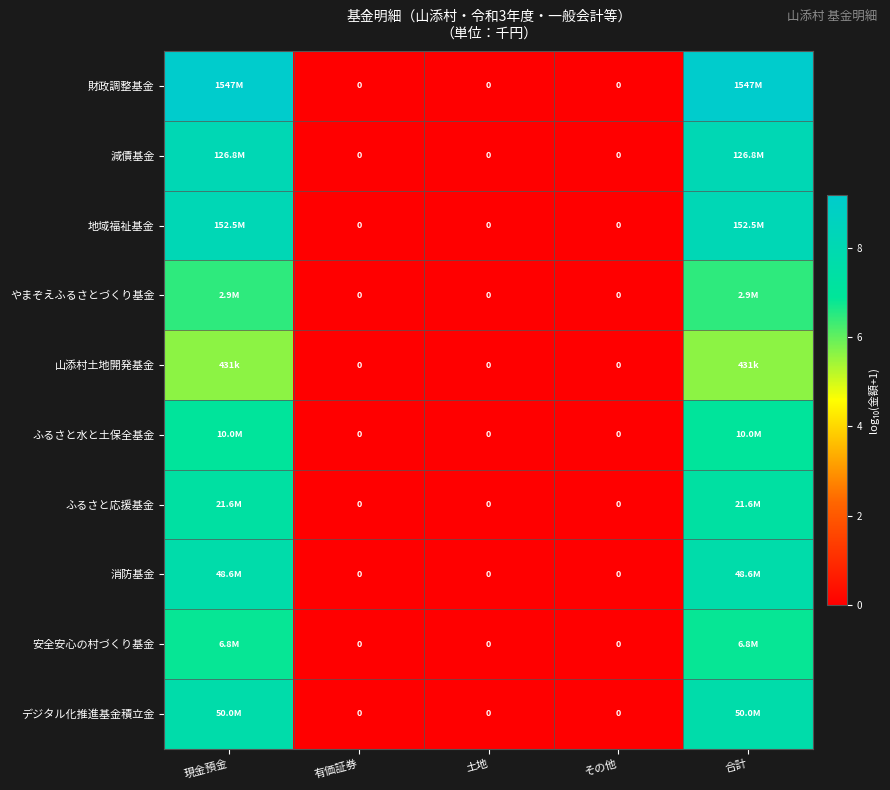

Which series has the widest spread of values?

財政調整基金